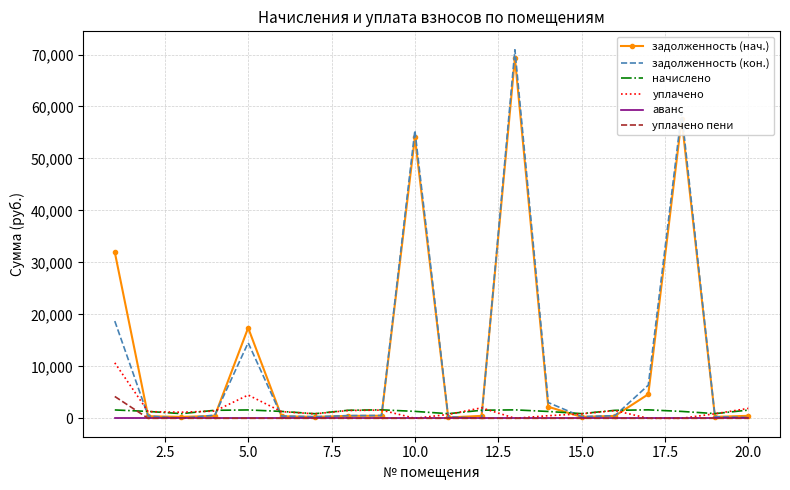

Which series has the widest spread of values?

задолженность (кон.)